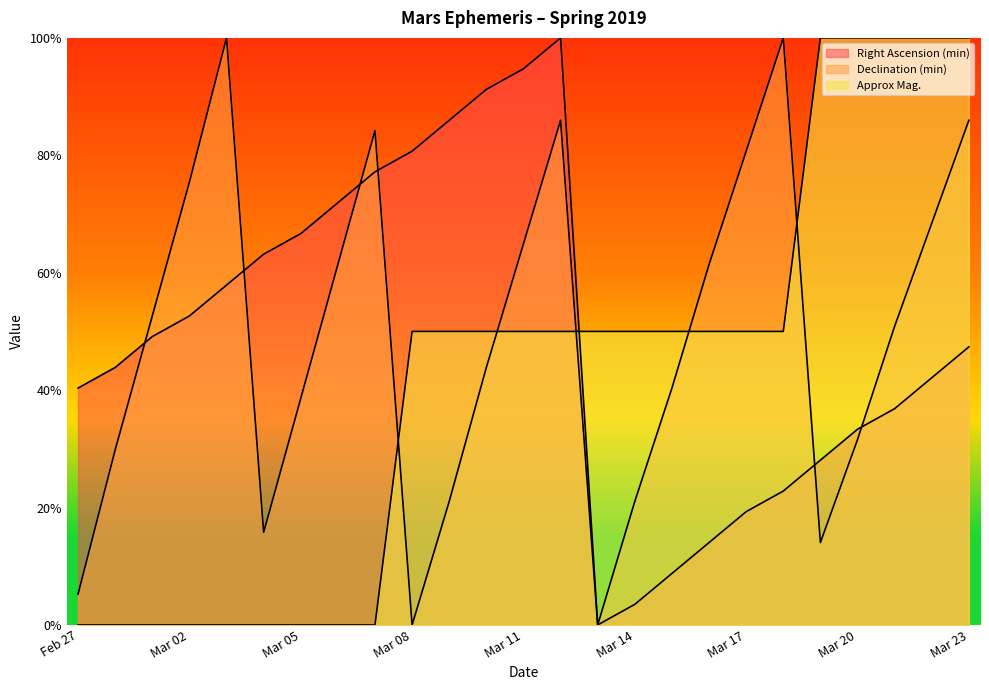

Which series has the largest total across all categories?

Declination (min)